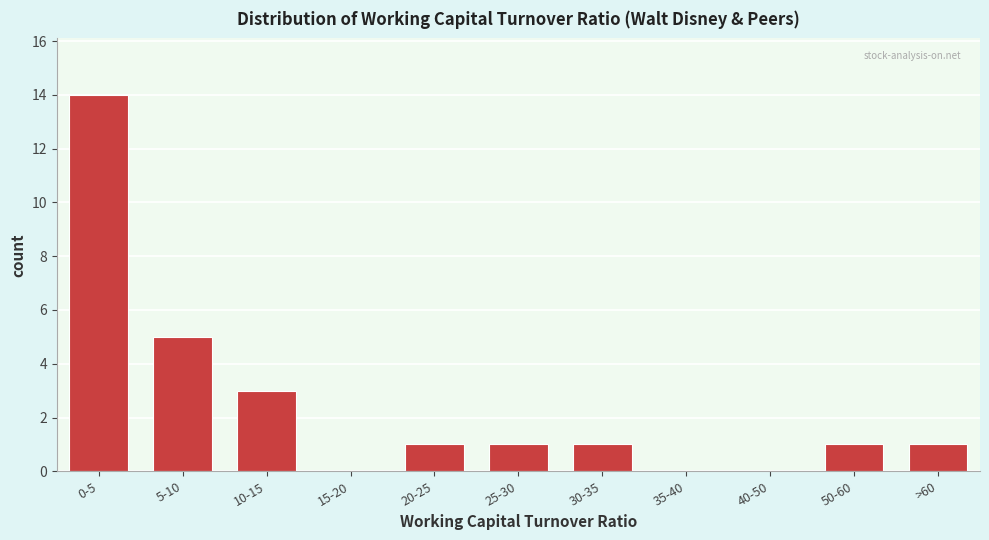

Reading left to right, transcribe all the data shown in this chart.

0-5=14	5-10=5	10-15=3	15-20=0	20-25=1	25-30=1	30-35=1	35-40=0	40-50=0	50-60=1	>60=1